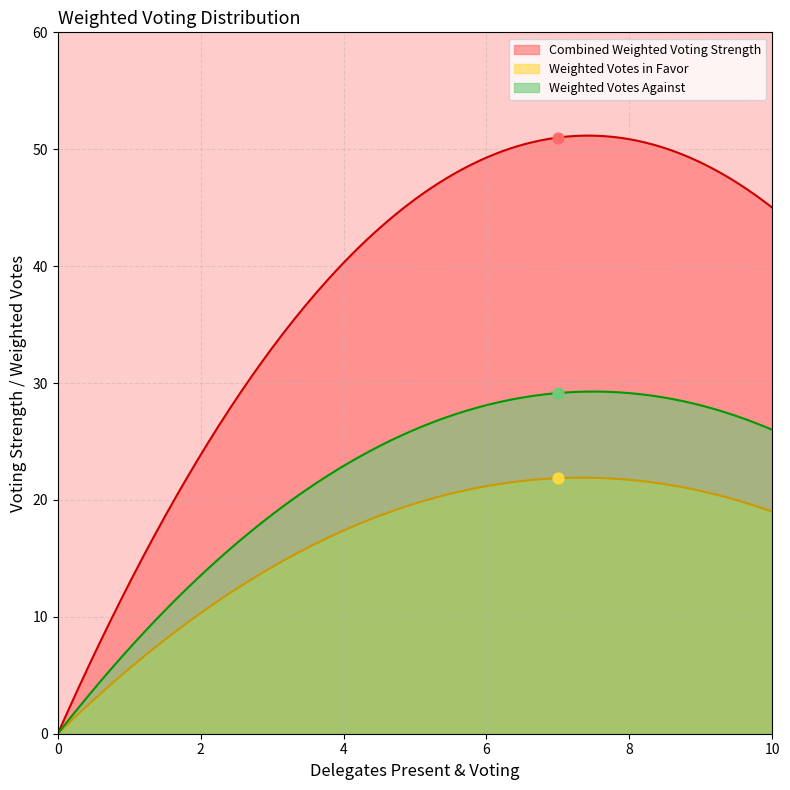

Which series has the largest total across all categories?

Combined Weighted Voting Strength